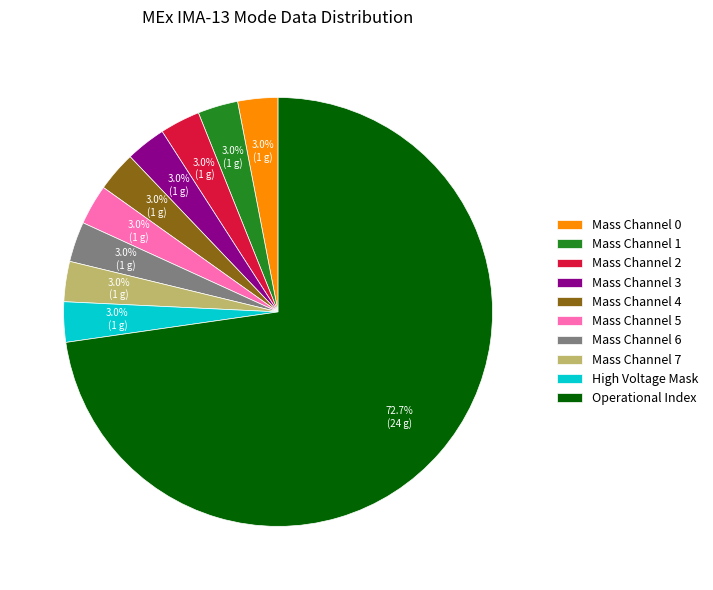

Which category accounts for the majority?

Operational Index